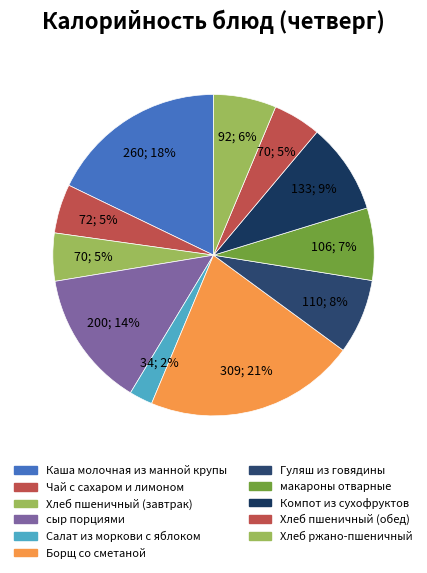

To the nearest percent, what portion does Гуляш из говядины represent?

8%